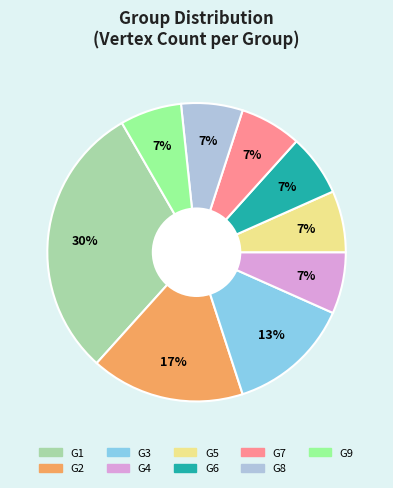

Which category has the biggest portion of the pie?

G1